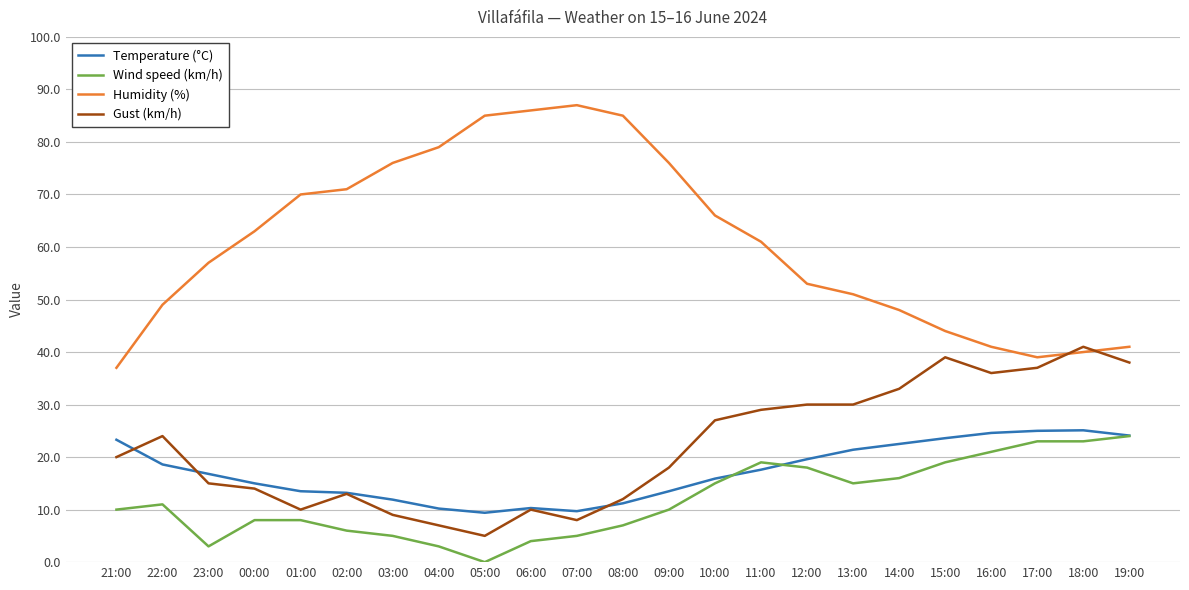

What is the average value of the Temperature (°C) series?

17.2